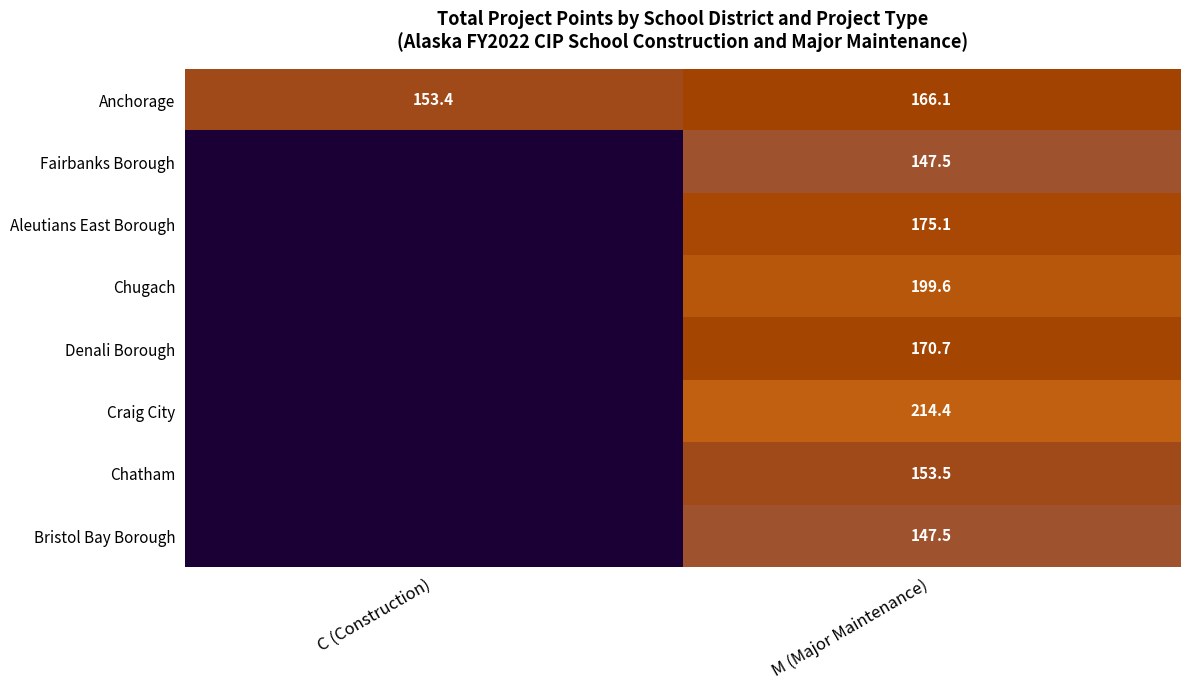

What is the sum of all Anchorage values?

319.5